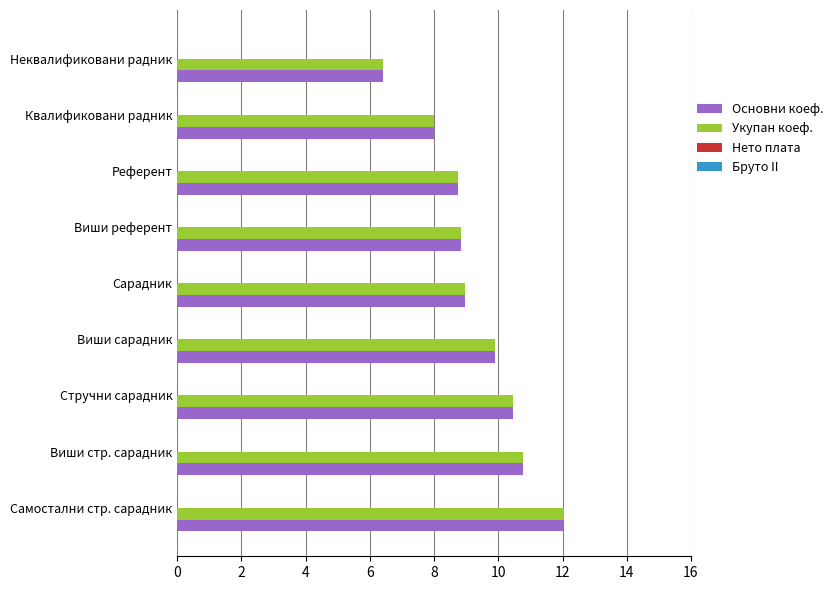

True or false: Основни коеф. has a value of 15.5 at Виши сарадник.

False